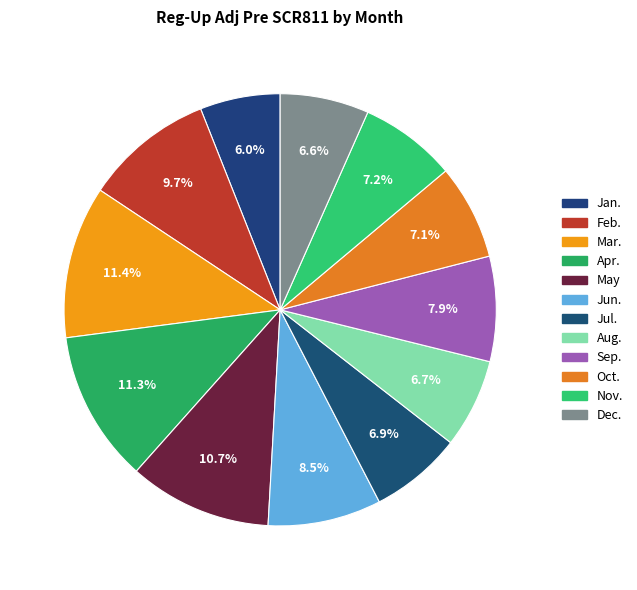

True or false: Sep. accounts for 1% of the total.

False